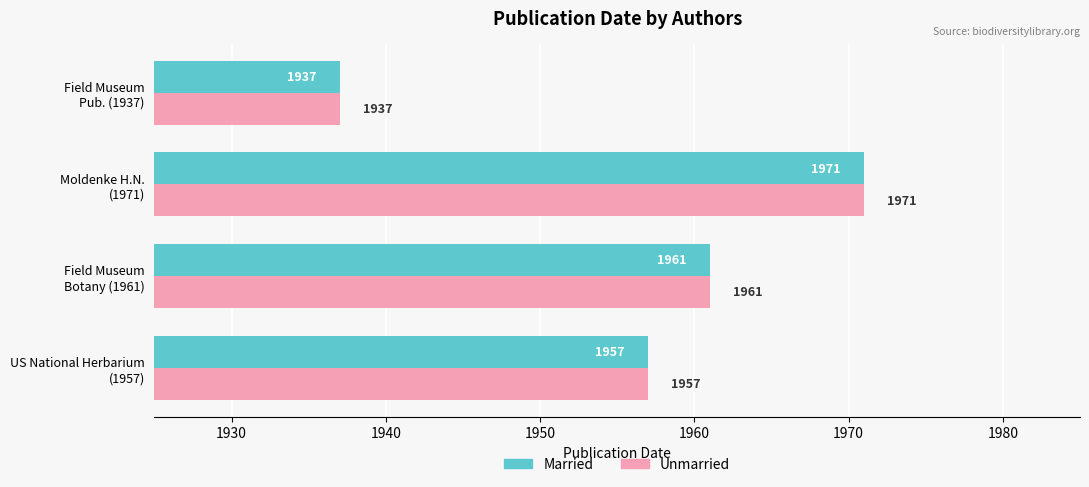

How many Unmarried values are between 1957 and 1971?

3